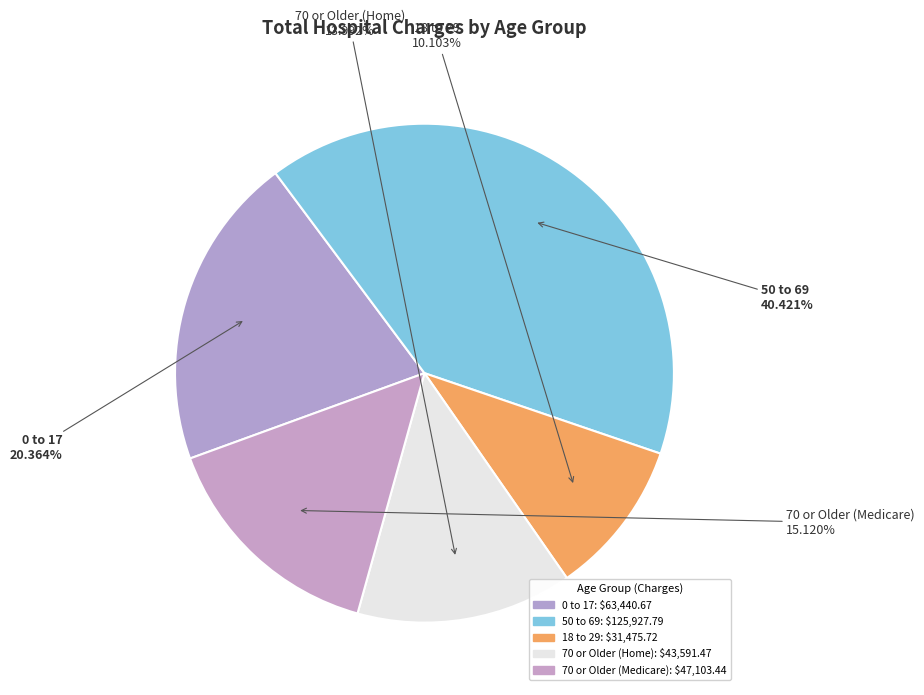

To the nearest percent, what is the combined percentage of 50 to 69 and 70 or Older (Home)?

54%